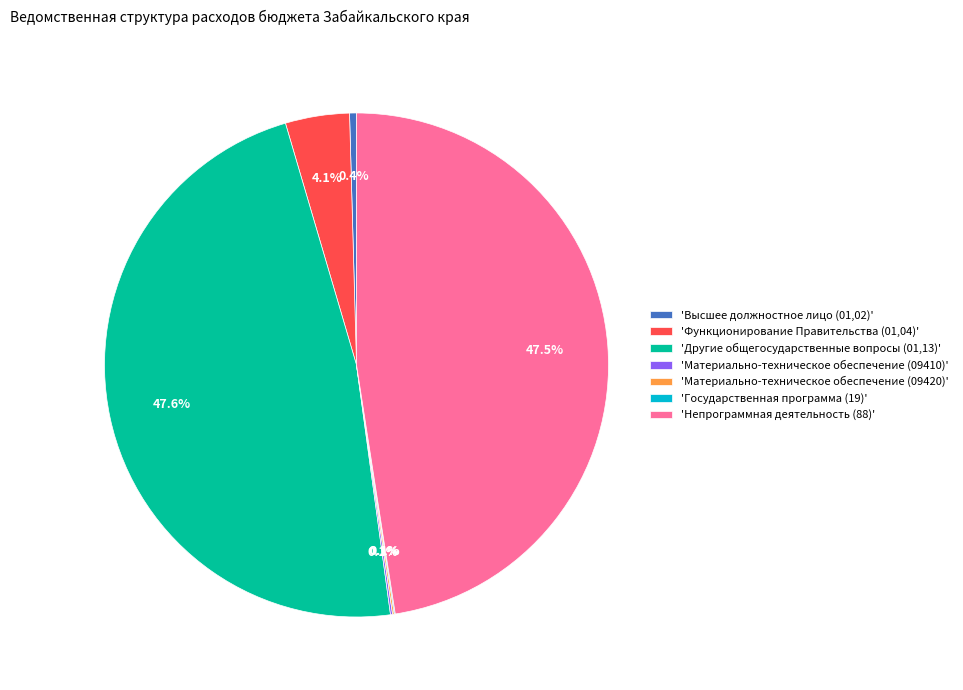

What portion of the pie excludes 'Функционирование Правительства (01,04)'?

95.9%